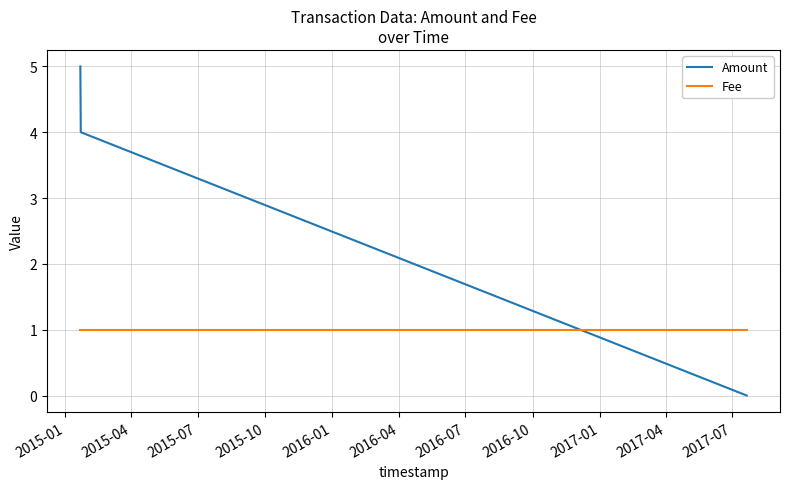

Rank the series by their maximum value, from lowest to highest.

Fee, Amount